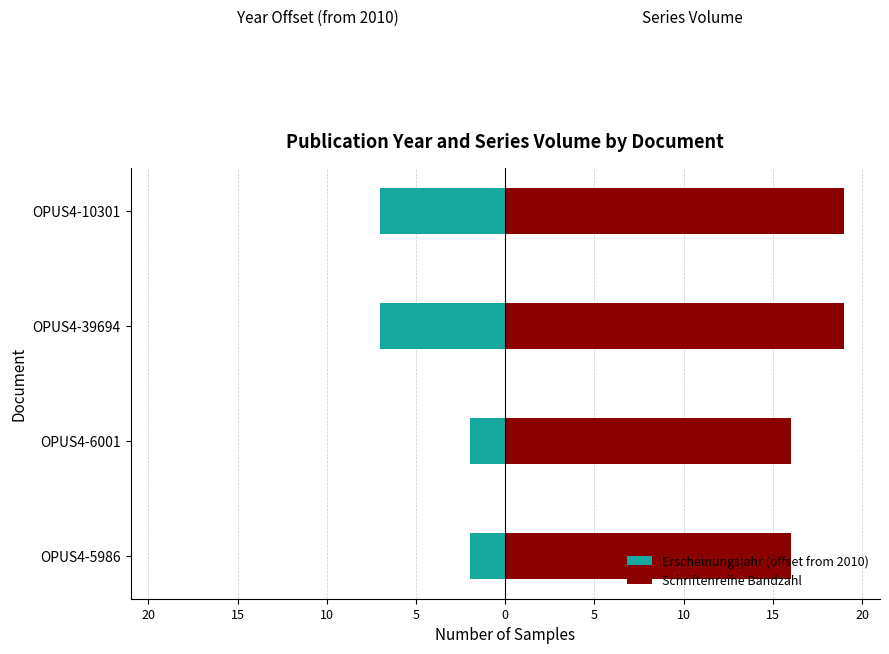

What is the value of the Erscheinungsjahr (offset from 2010) bar at the 1st from the left?

-2